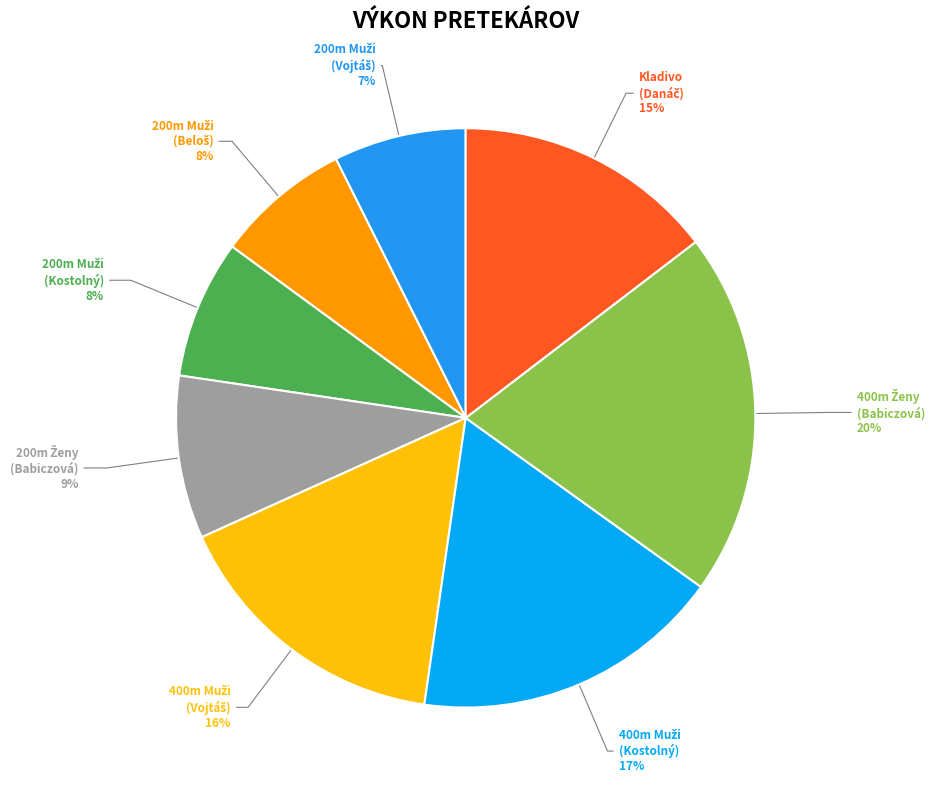

What percentage is the 200 m - Muži (Beloš) slice, to the nearest percent?

8%